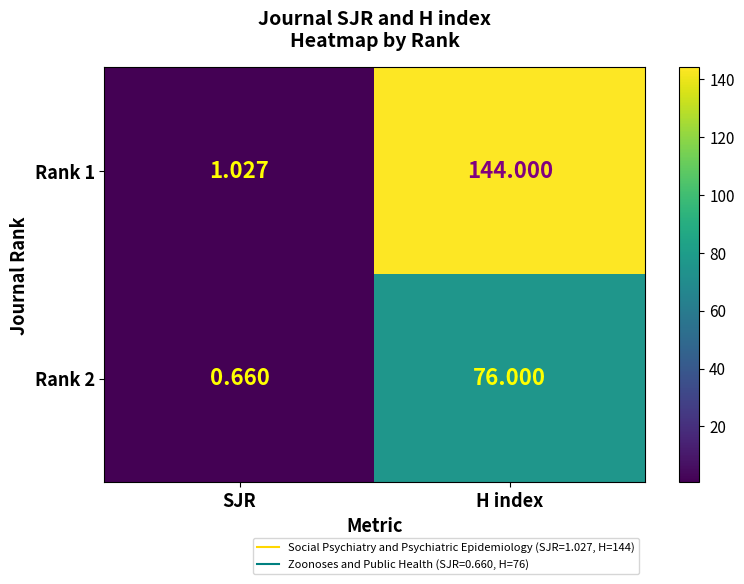

At which label is Rank 1 closest to 72?

SJR